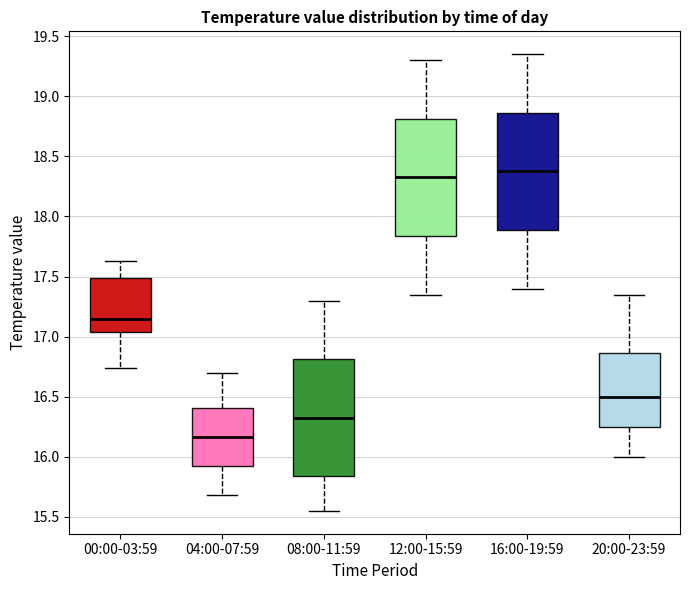

Reading left to right, read every box against the y-axis: the position of its median line, the range the box covers, and the ends of its whiskers. The values are not printed on the chart, so give them approximately, as read against the axis.

00:00-03:59: median 17.15, box 17.05 to 17.50, whiskers 16.75 to 17.65
04:00-07:59: median 16.15, box 15.90 to 16.40, whiskers 15.70 to 16.70
08:00-11:59: median 16.35, box 15.85 to 16.80, whiskers 15.55 to 17.30
12:00-15:59: median 18.35, box 17.85 to 18.80, whiskers 17.35 to 19.30
16:00-19:59: median 18.40, box 17.90 to 18.85, whiskers 17.40 to 19.35
20:00-23:59: median 16.50, box 16.25 to 16.85, whiskers 16.00 to 17.35